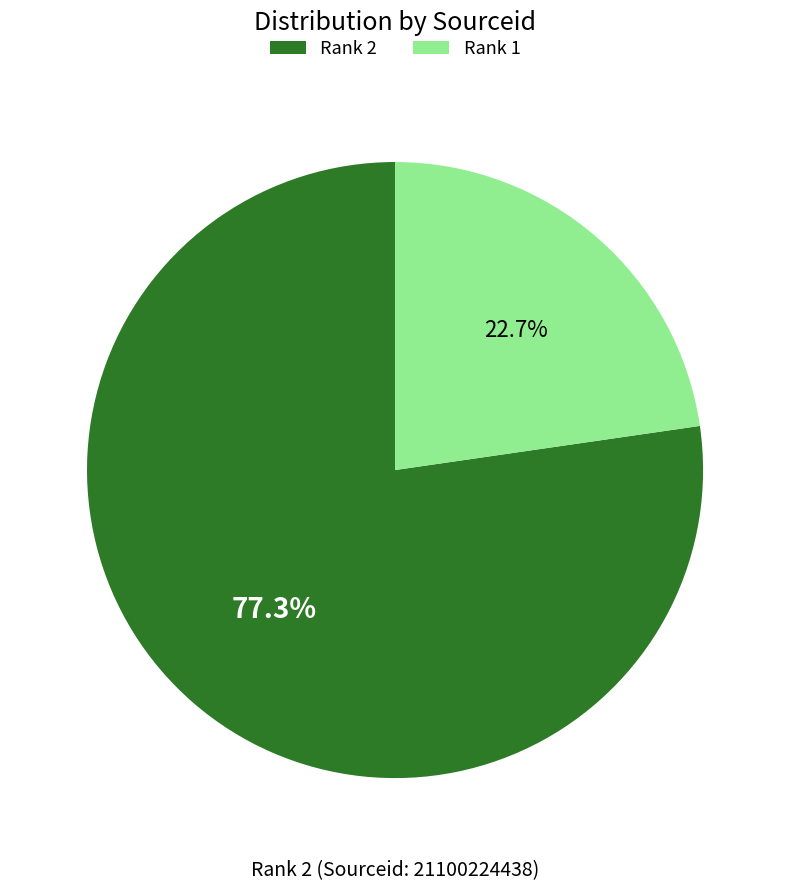

To the nearest percent, what is the difference between the largest and smallest slice percentages?

55%